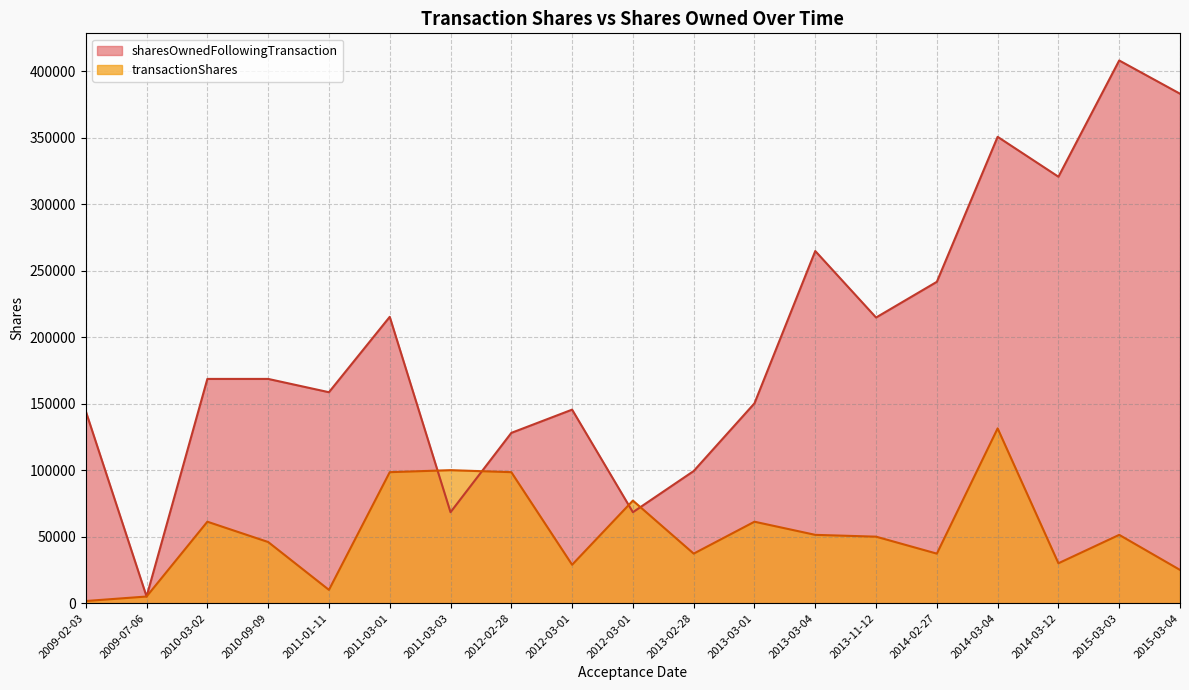

What are all the series names shown in the legend?

sharesOwnedFollowingTransaction, transactionShares